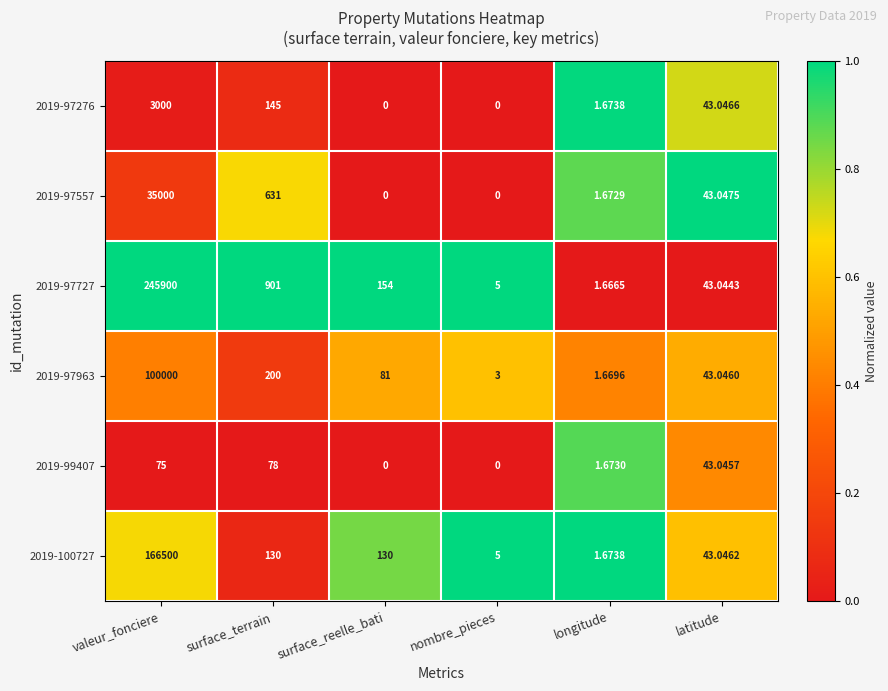

At which category is the sum across all series the highest?

valeur_fonciere